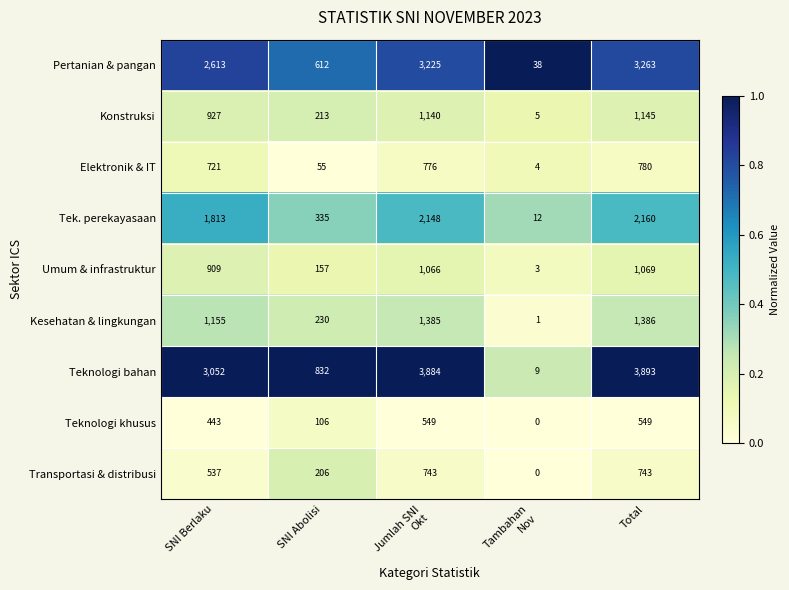

At how many categories does at least one series exceed 0?

5